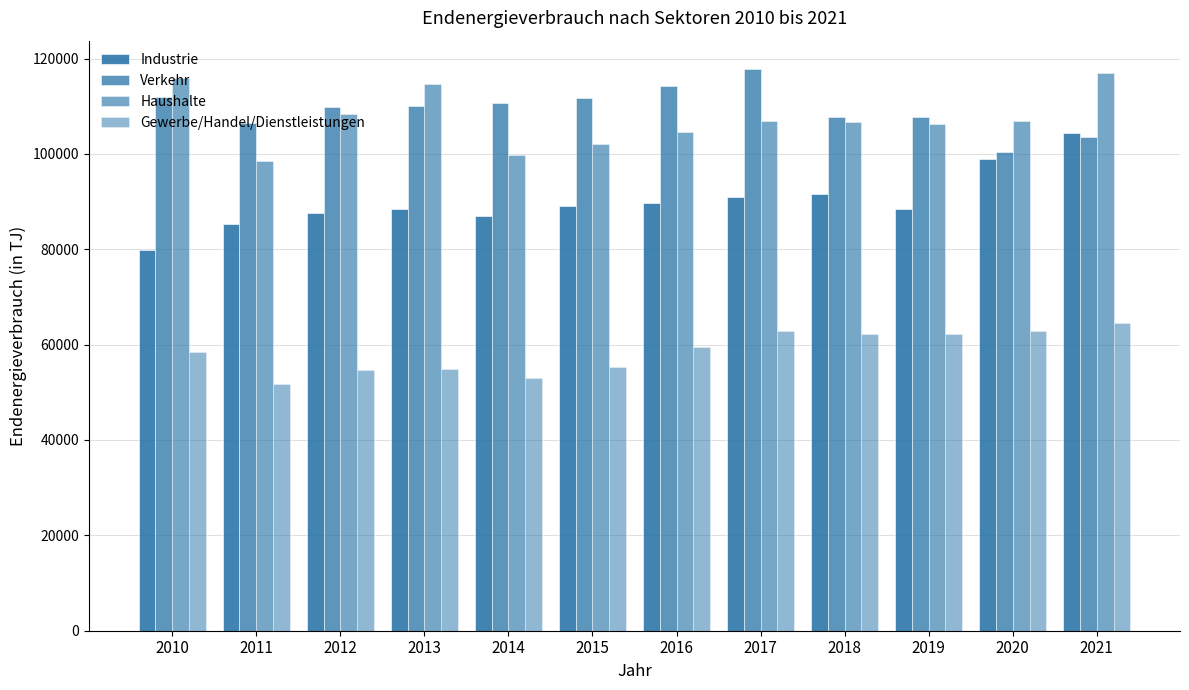

How many bars are there in total?

48